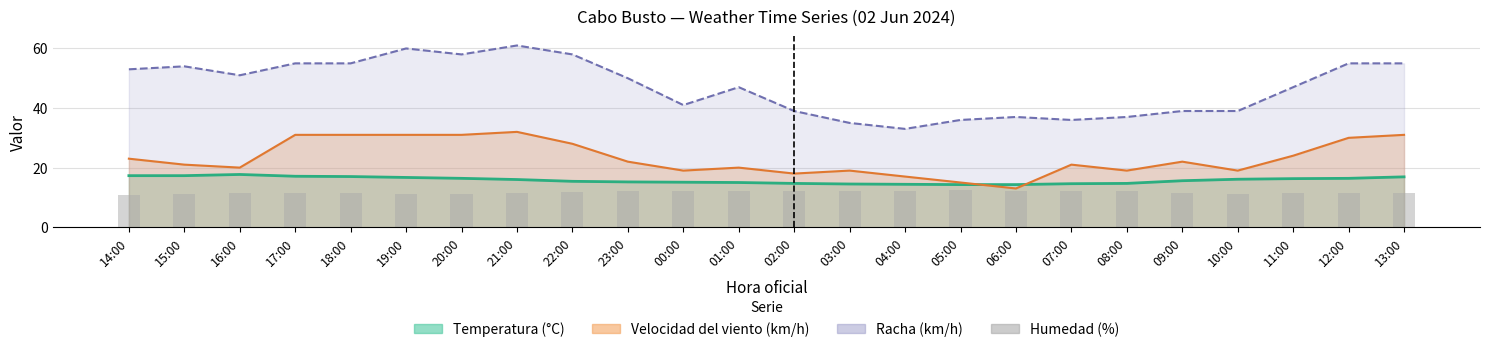

Count the number of categories in the chart.

24